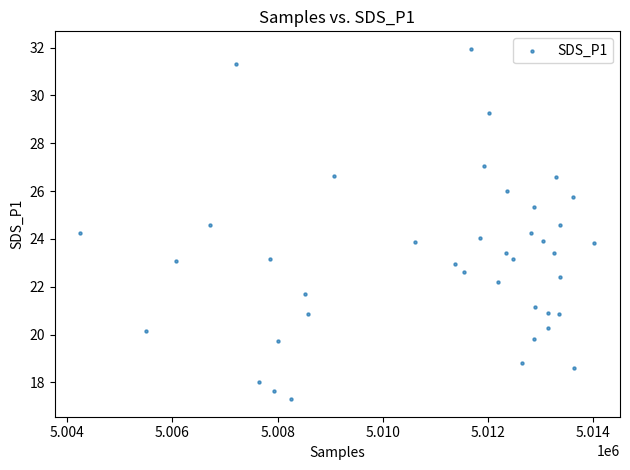

What is the range of X values (max minus min)?

9768.0